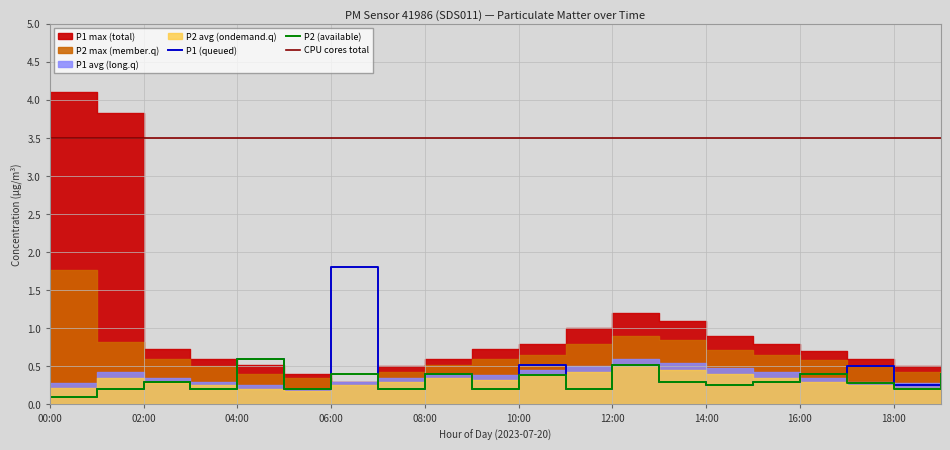

True or false: P2_max has more than 2 points higher than both neighbors.

False